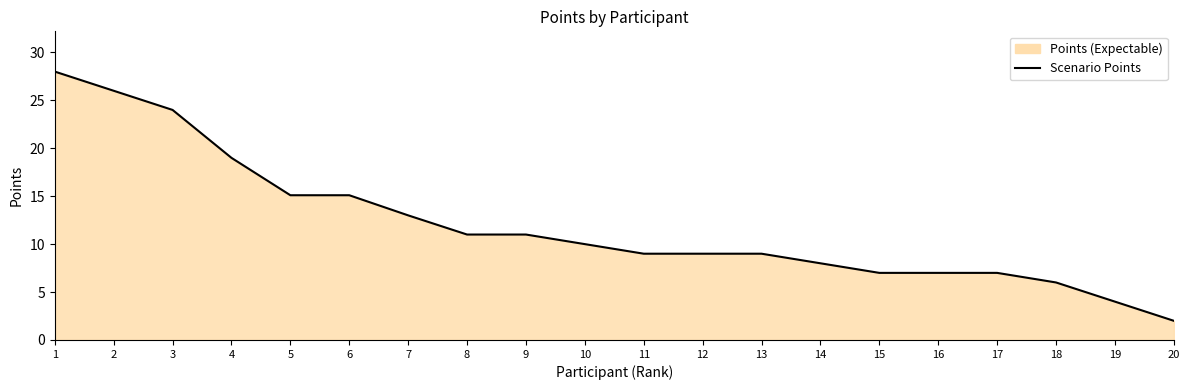

Count the number of data series in this chart.

1